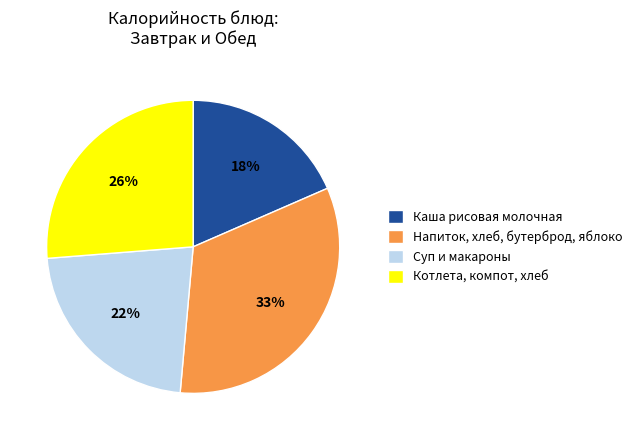

To the nearest percent, what is the average slice percentage?

25%